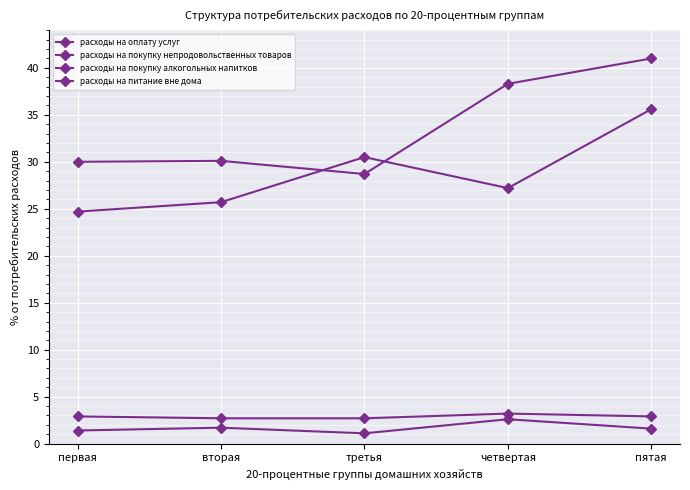

At which category does расходы на питание вне дома reach its first local peak?

четвертая